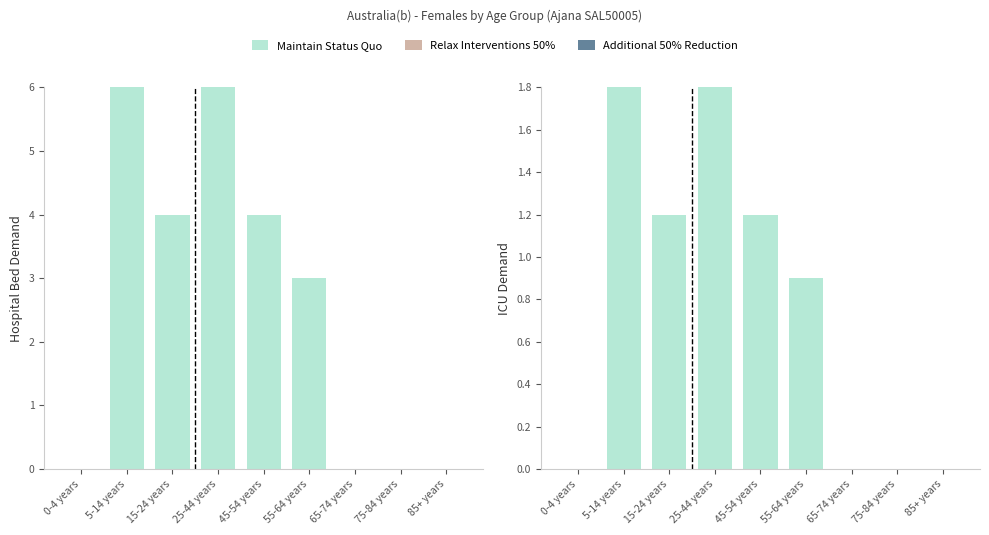

What is the label of the 8th bar from the right?

5-14 years